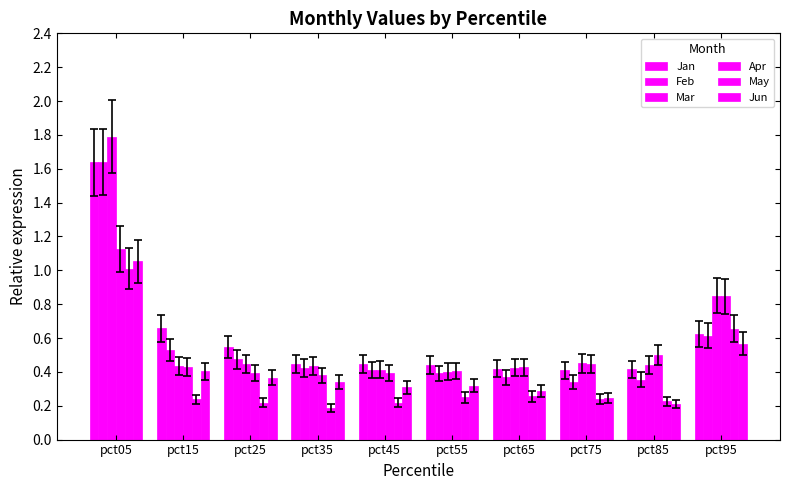

Are the bars horizontal?

No